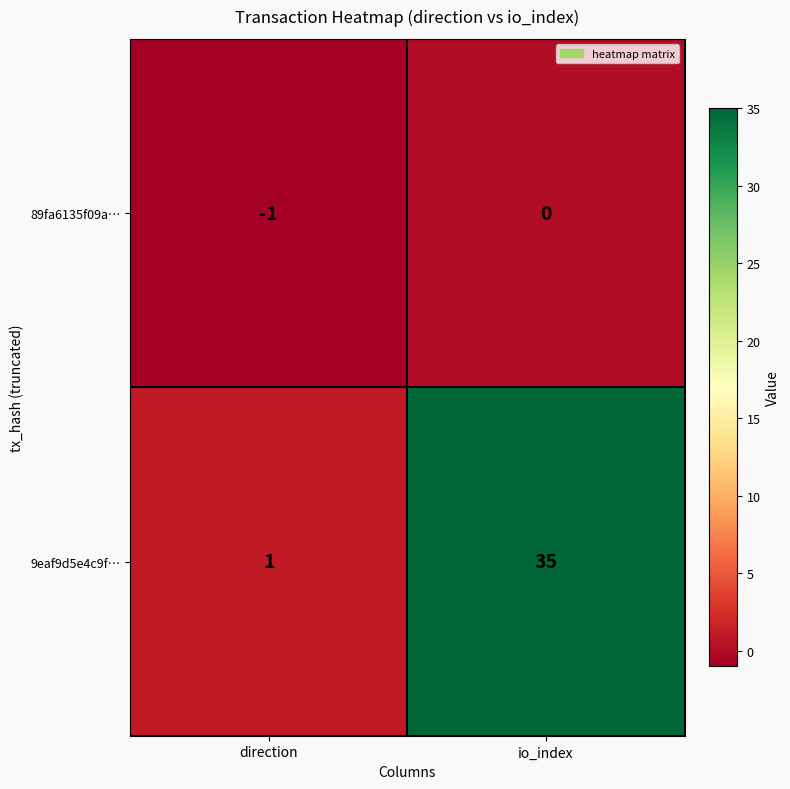

Rank the series at io_index from lowest to highest value.

89fa6135f09a…, 9eaf9d5e4c9f…